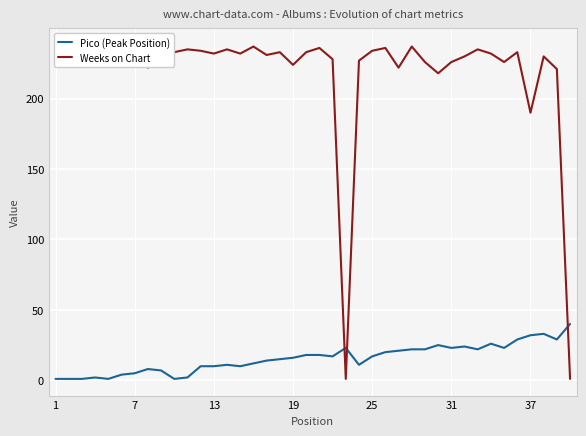

What is the difference between the second highest and second lowest values in the Weeks on Chart series?

236